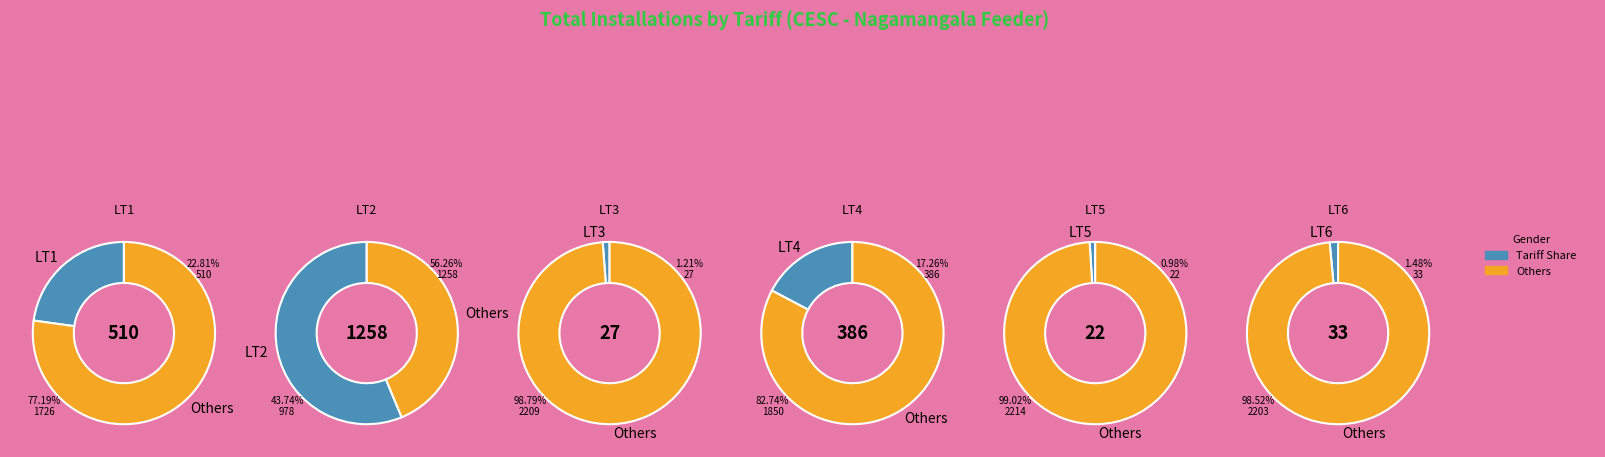

Combined, do LT5 and LT6 account for over 50%?

No